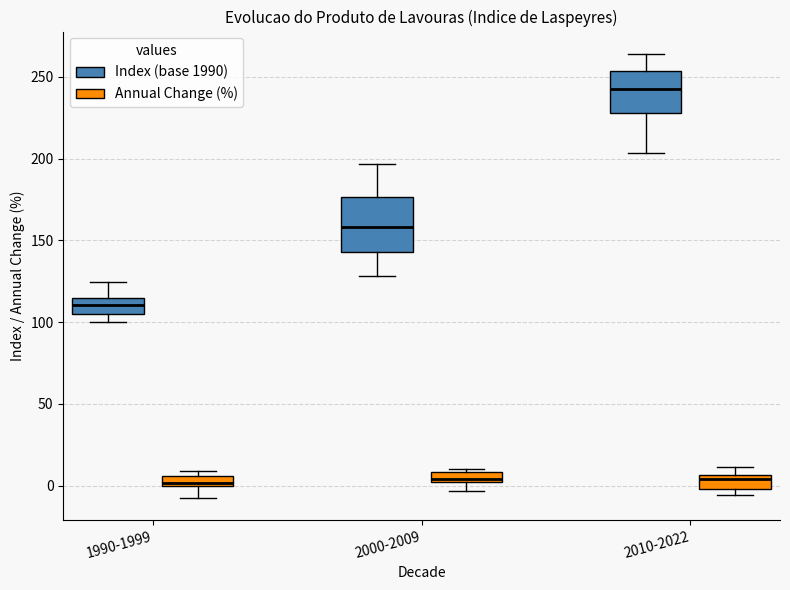

Where is the lower edge of the box for 2010-2022 (Annual Change (%)) on the y-axis? The values are not printed on the chart, so give them approximately, as read against the axis.

0